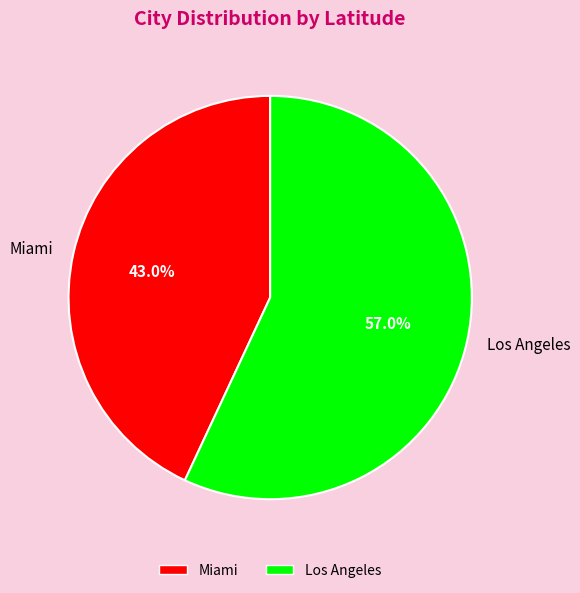

How many slices are in this pie chart?

2